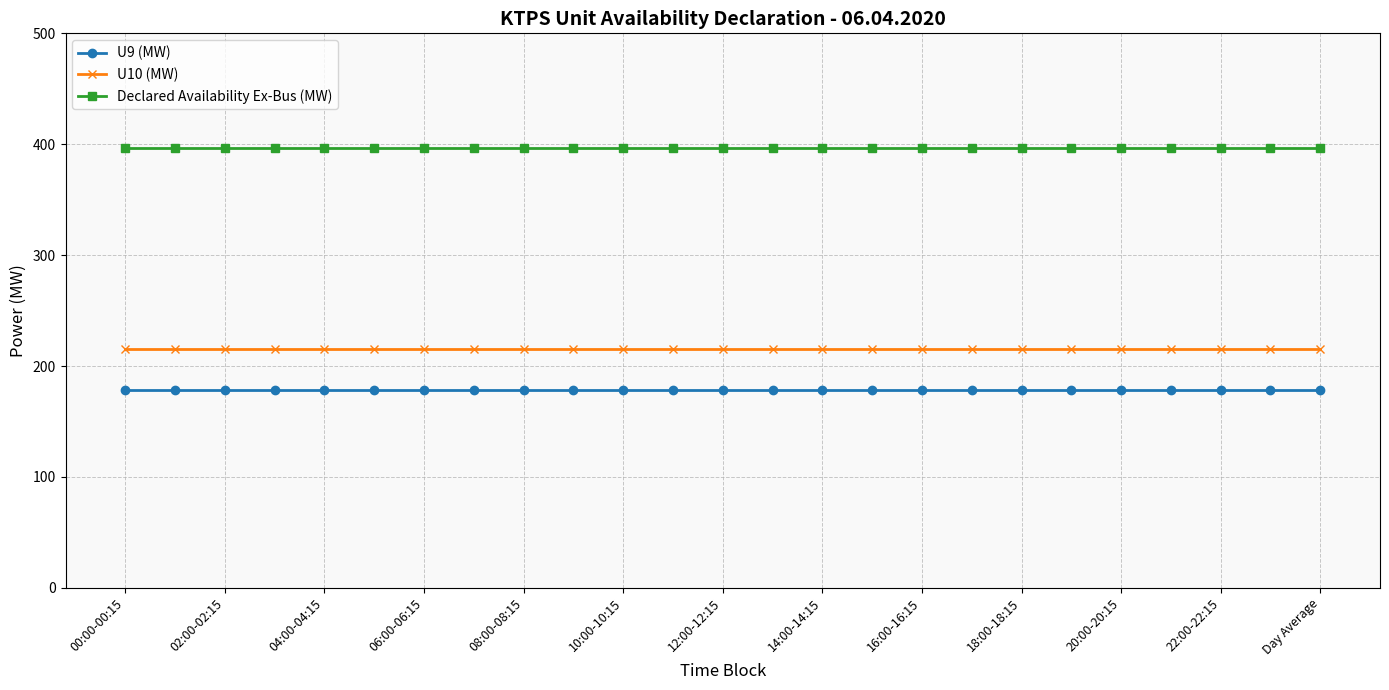

True or false: U9 (MW) and Declared Availability Ex-Bus (MW) cross at least once.

False